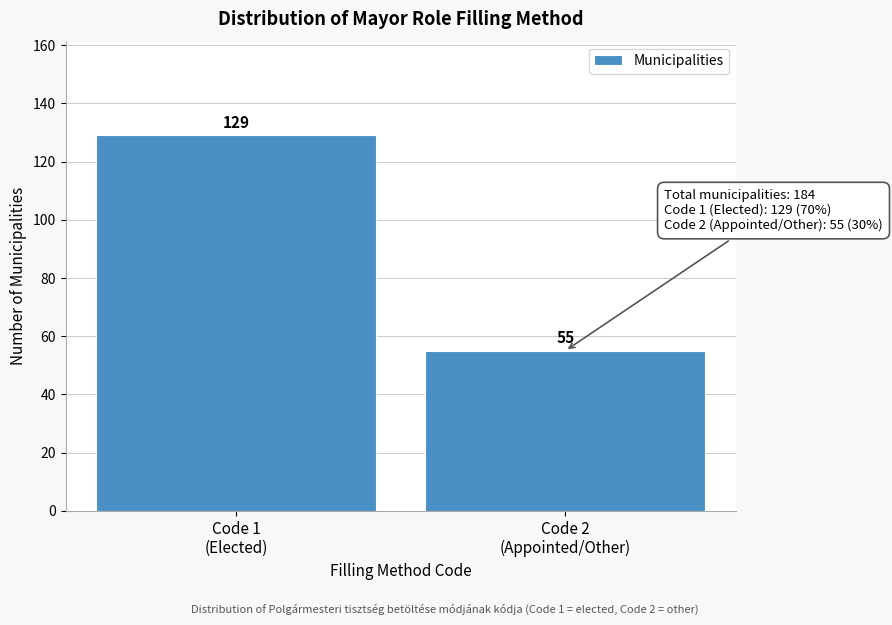

Reading left to right, what are all the values shown in this chart?

129	55